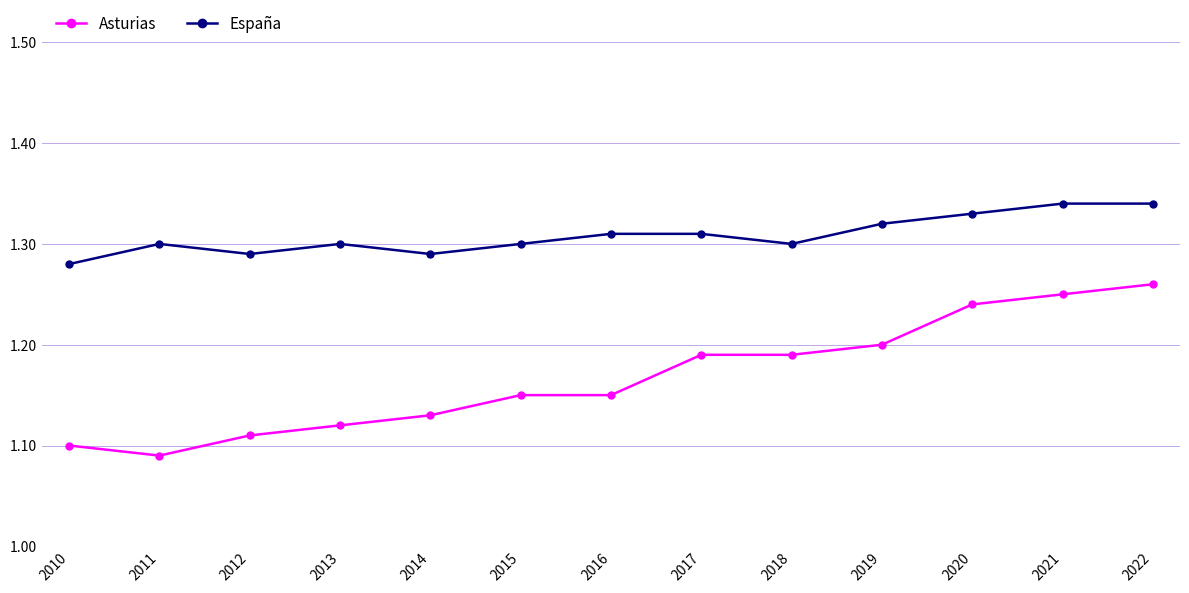

List the series in order of their peak value, lowest first.

Asturias, España